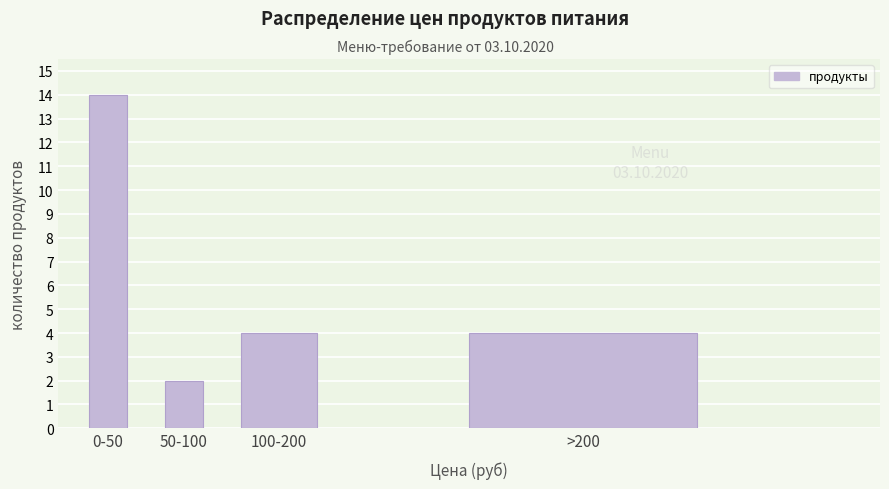

Reading left to right, list all the values displayed in this chart.

14	2	4	4